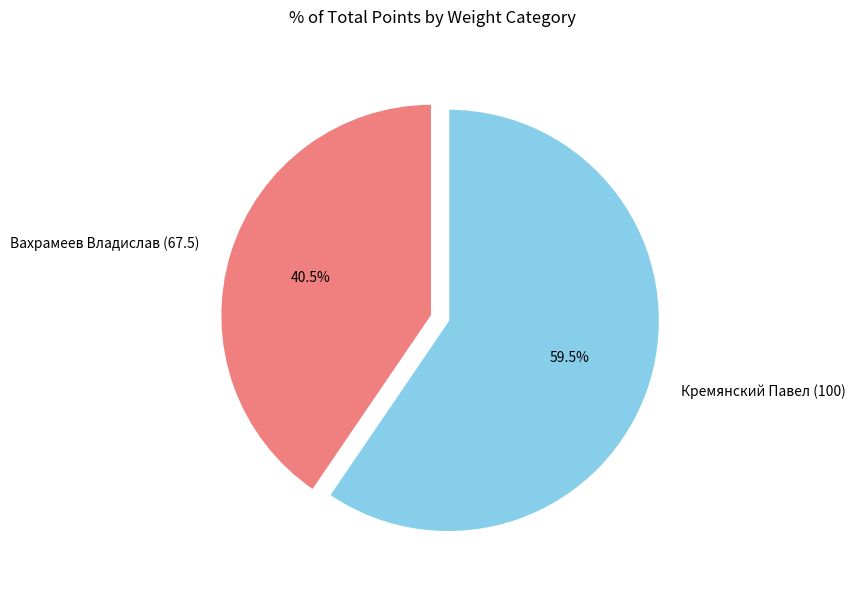

Count the number of slices in the pie.

2